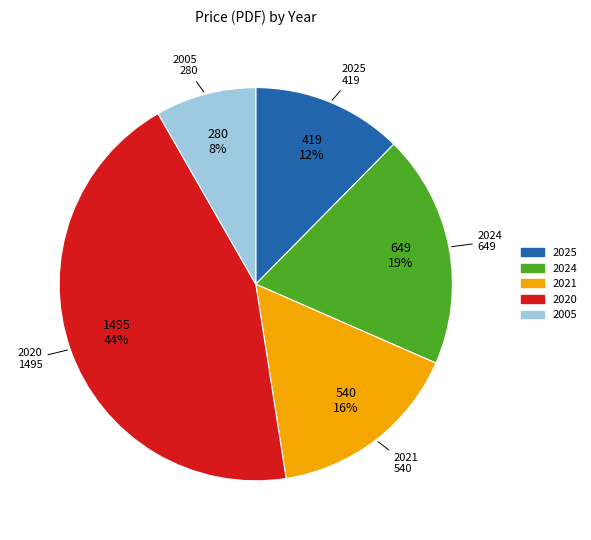

Does any single category account for the majority?

No